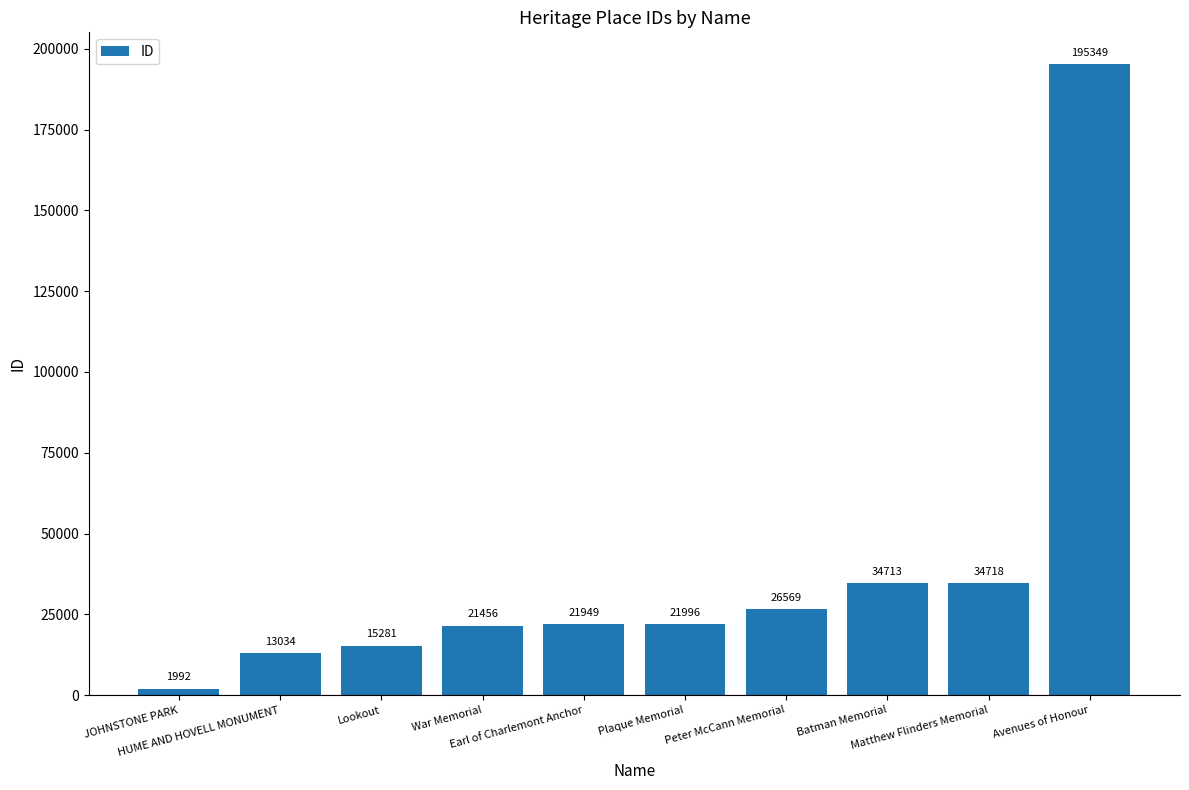

What is the sum of all values?

387057